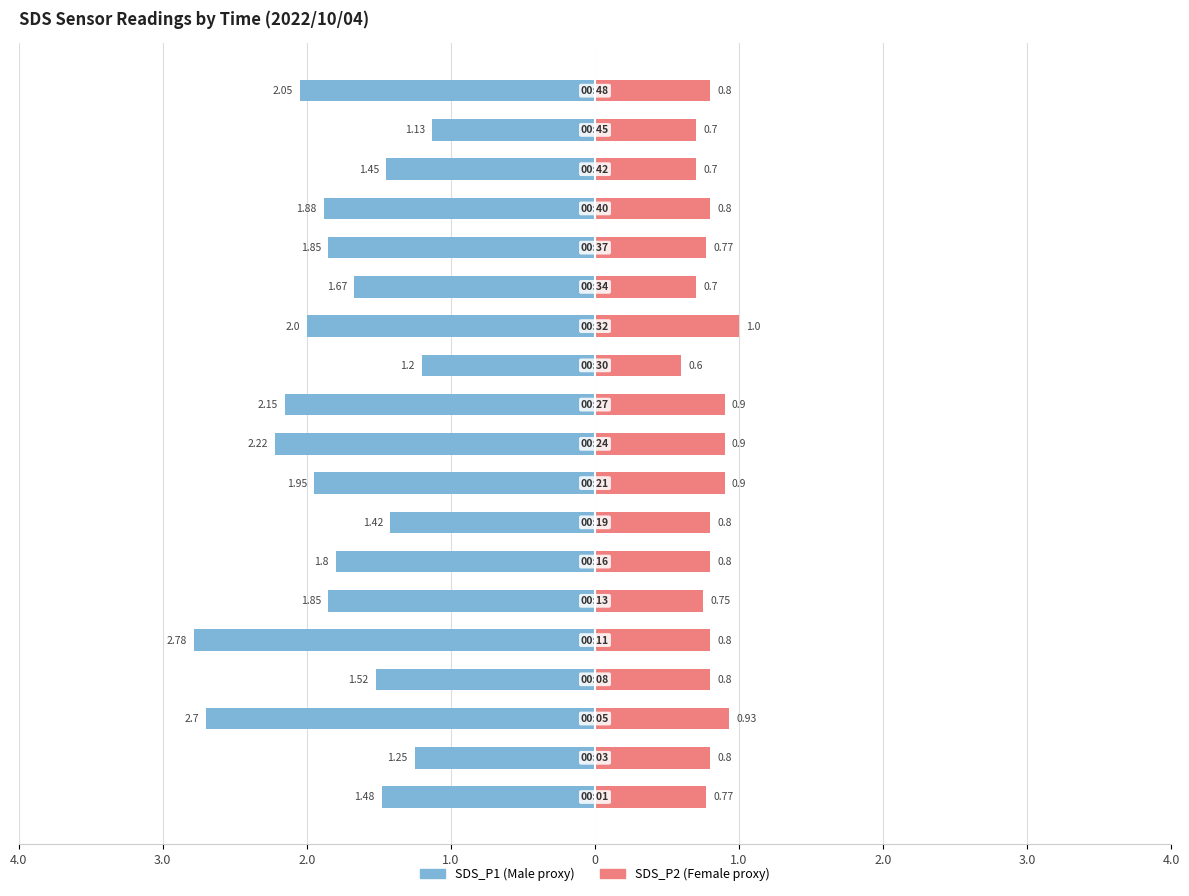

What are all the series names shown in the legend?

SDS_P1, SDS_P2